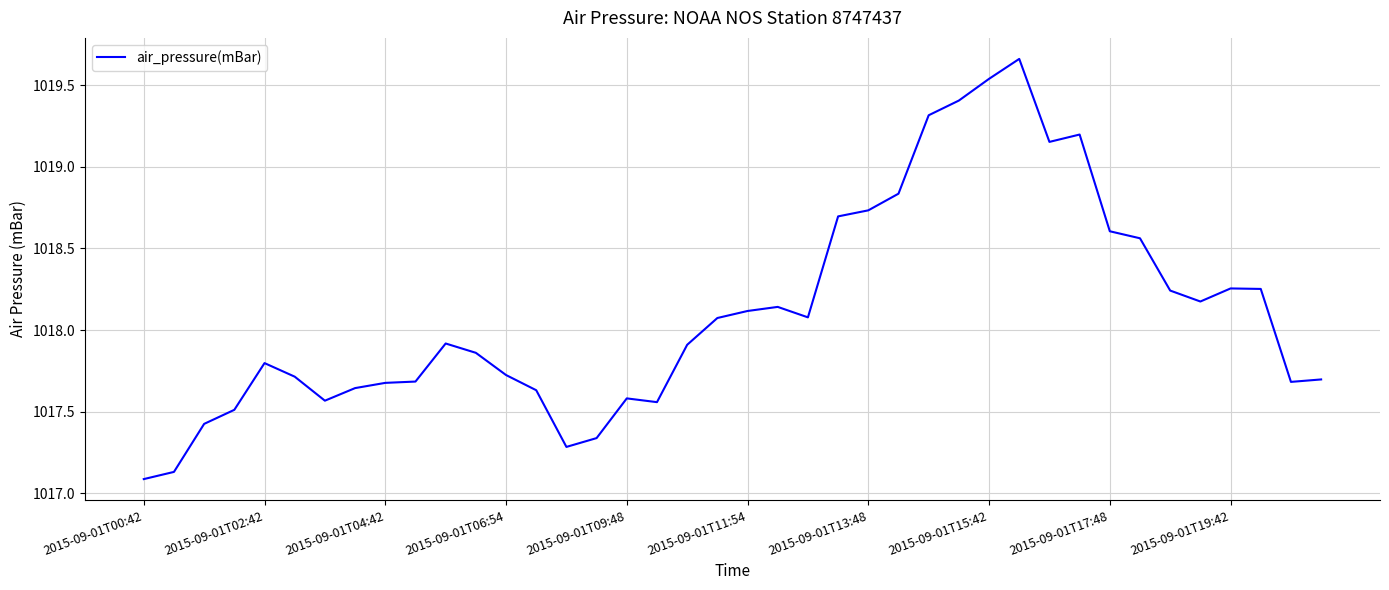

What is the difference between the maximum and minimum values?

2.6